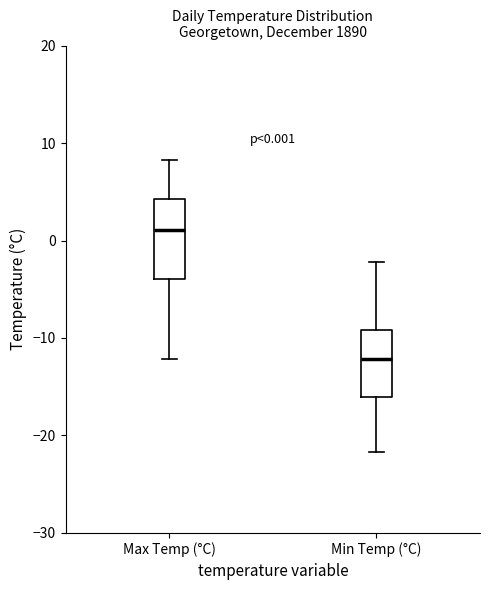

Which box is the tallest, from its lower edge to its upper edge?

Max Temp (°C)